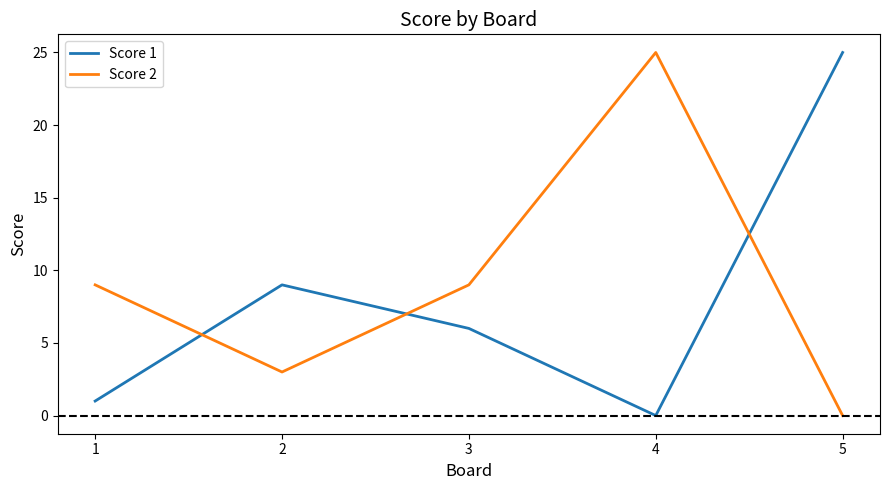

The Score 2 series shows 0 at 5. True or false?

True